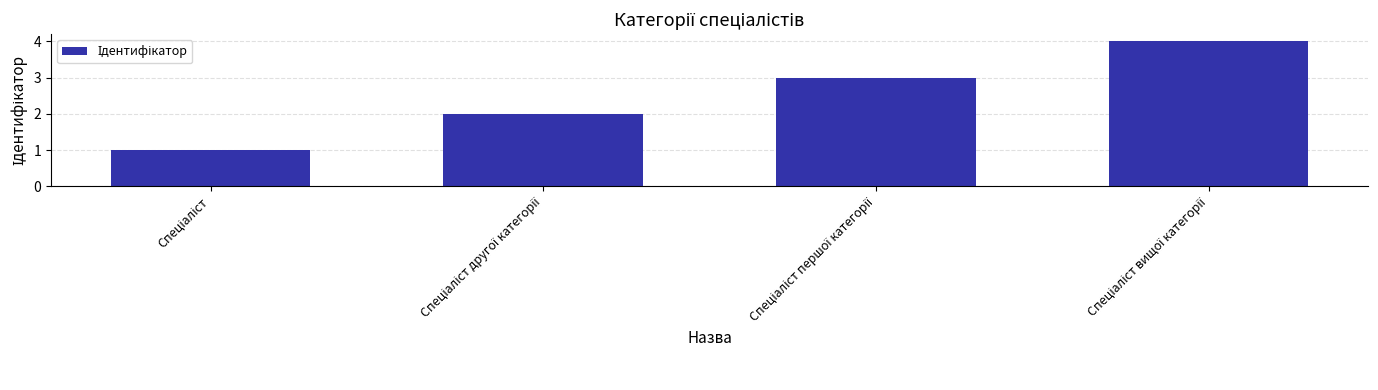

What is the difference between the maximum and minimum values?

3